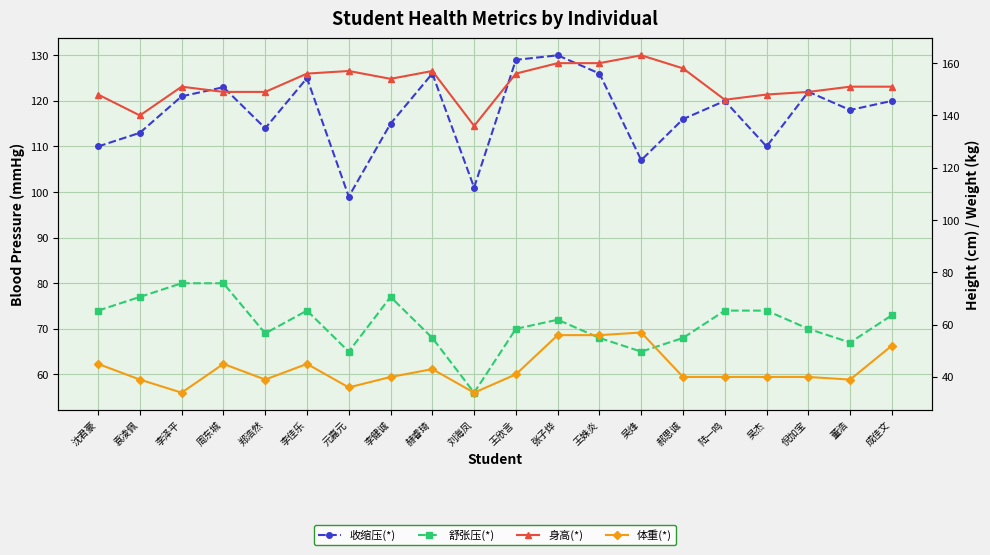

What is the average value of the 舒张压(*) series?

71